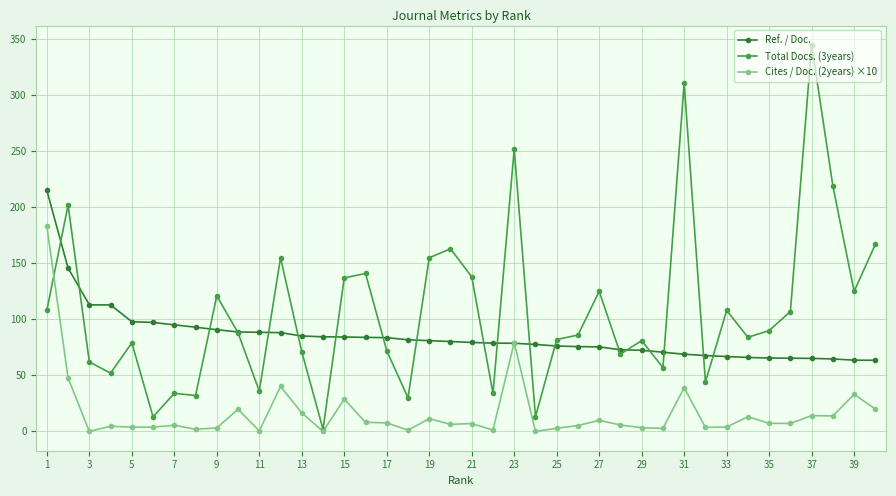

At how many categories does at least one series exceed 151?

10